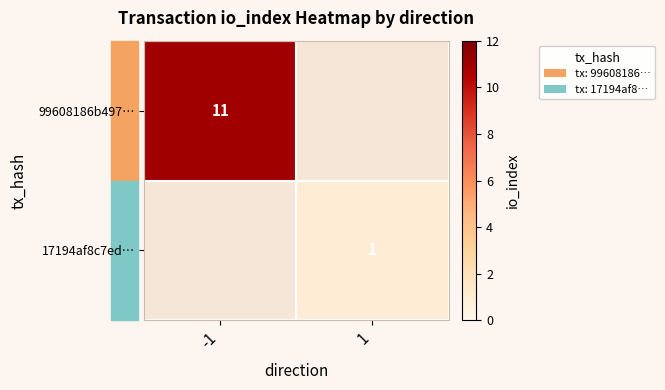

The value of 99608186b497… at -1 is 11. True or false?

True